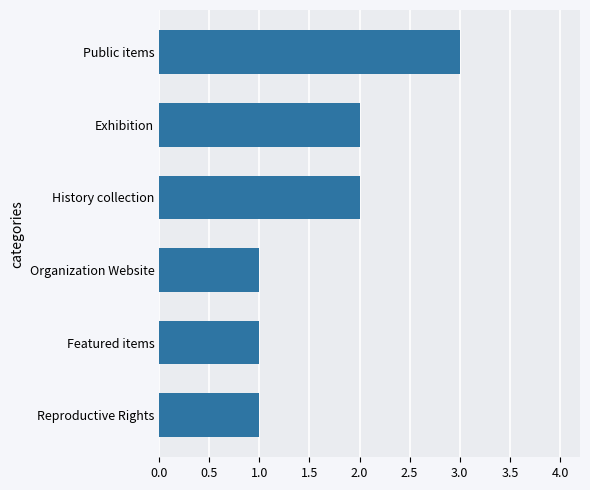

Which has a higher value, Organization Website or History collection?

History collection